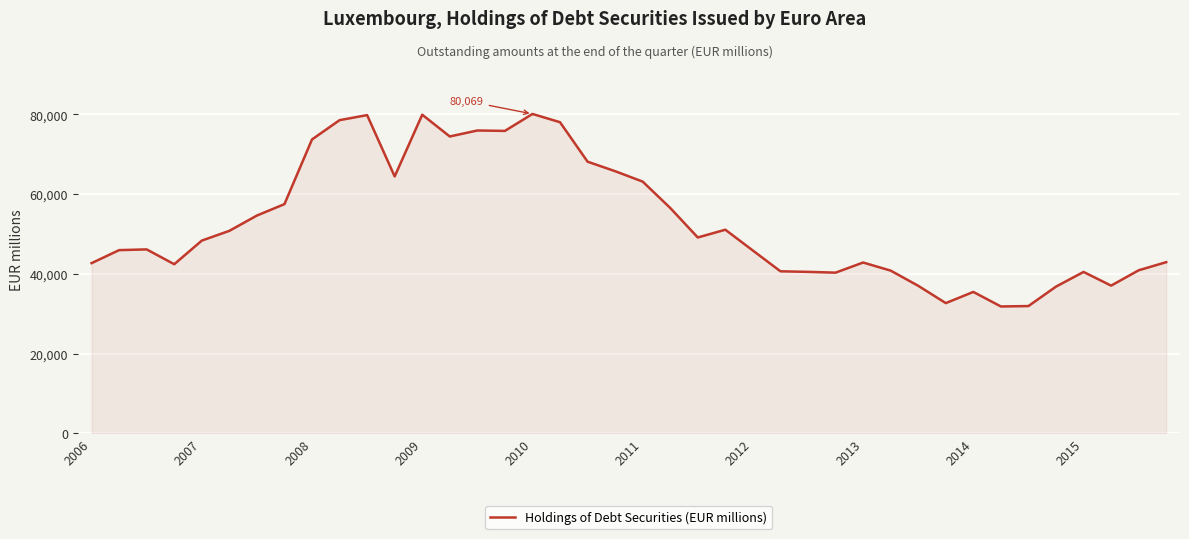

What is the maximum value shown in the chart?

80069